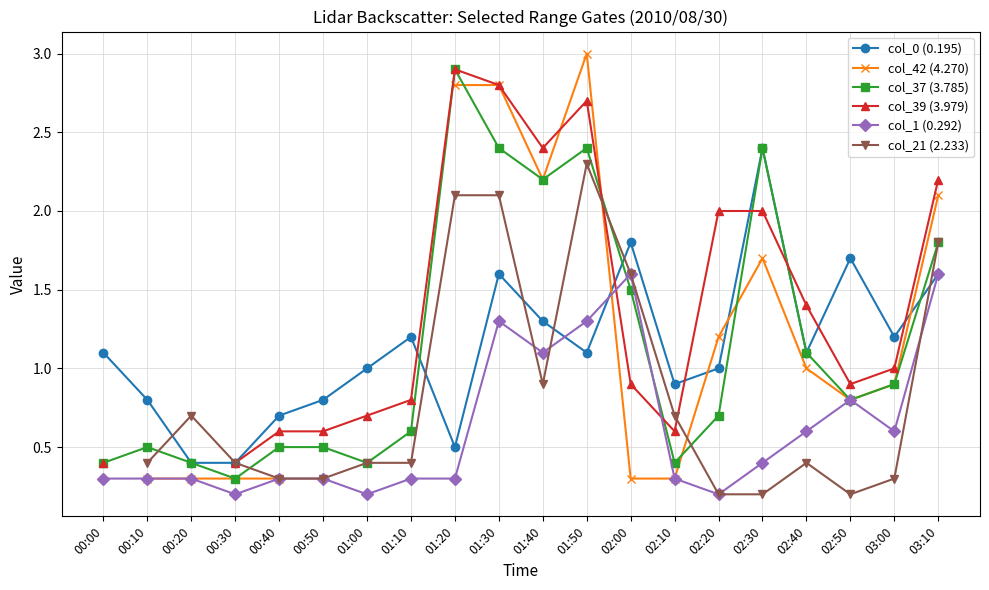

What is the difference between the second highest and minimum values in the col_37 (3.785) series?

2.1